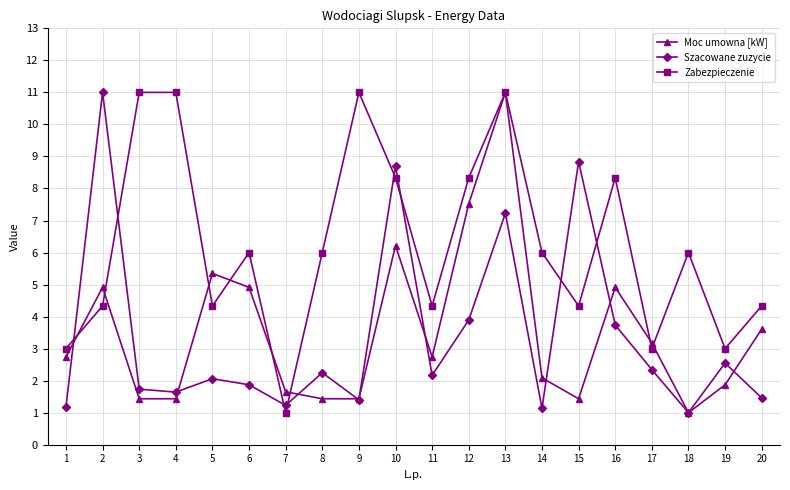

The Zabezpieczenie series shows 7.0 at 5. True or false?

False